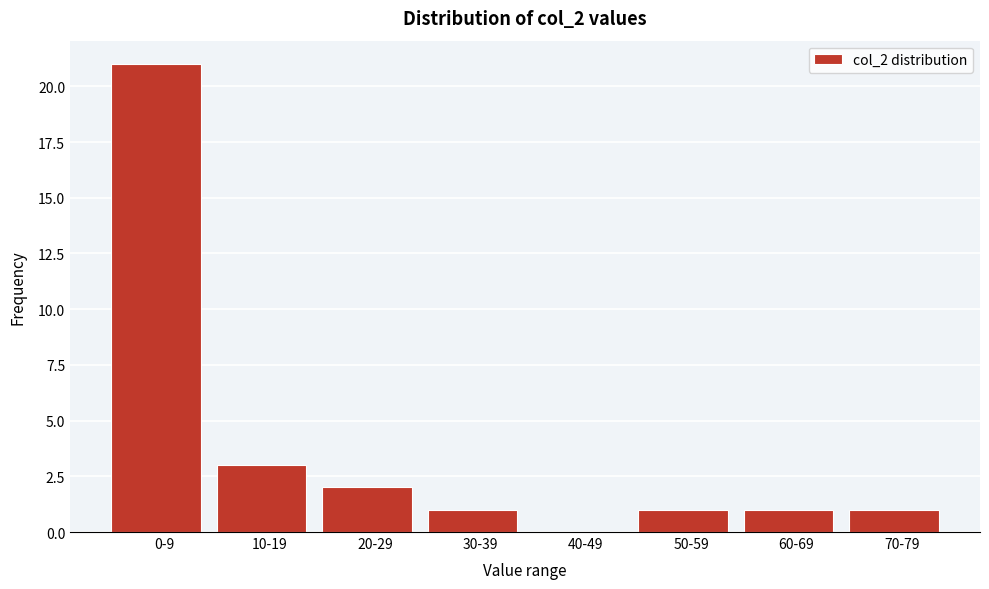

Reading left to right, what are all the values shown in this chart?

0-9=21	10-19=3	20-29=2	30-39=1	40-49=0	50-59=1	60-69=1	70-79=1